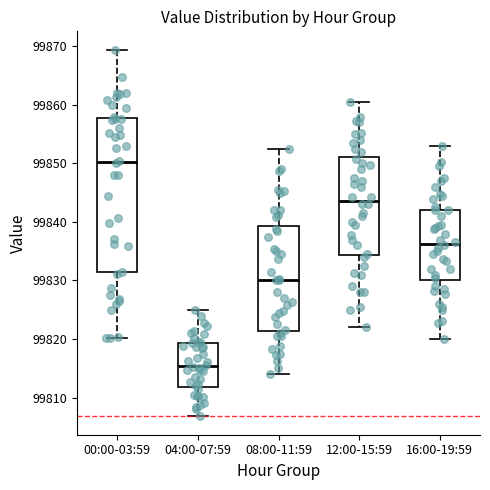

Which box's median line is the highest?

00:00-03:59